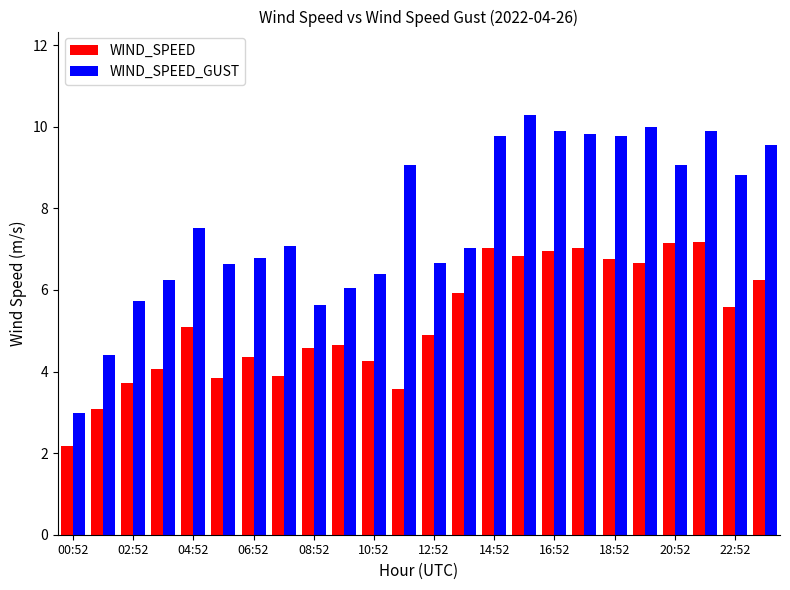

At how many categories does at least one series exceed 2?

24